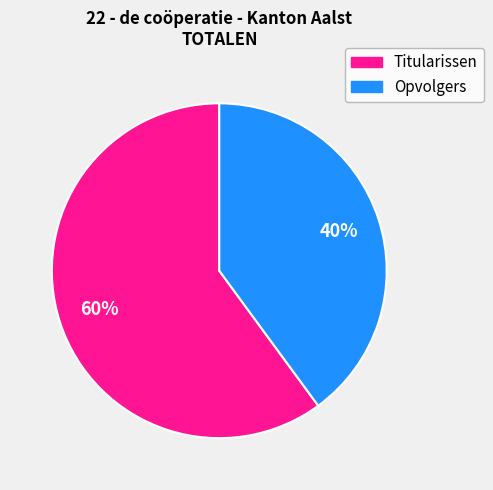

To the nearest percent, what portion does Opvolgers represent?

40%